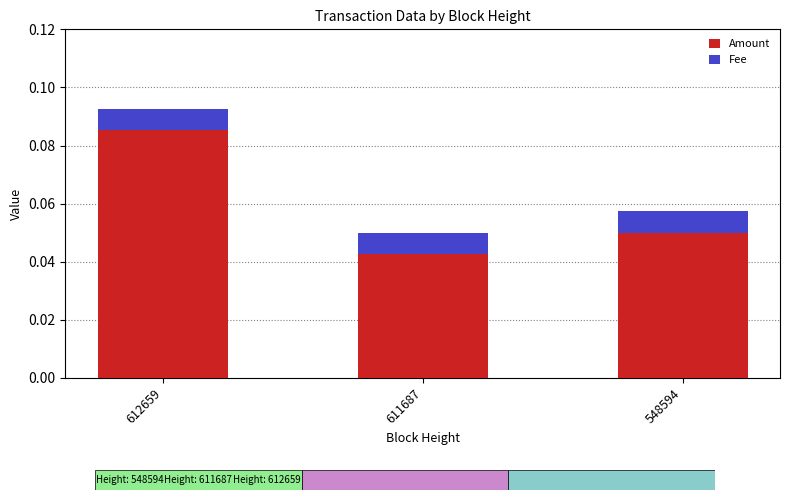

Which category has the lowest value in the Amount series?

611687